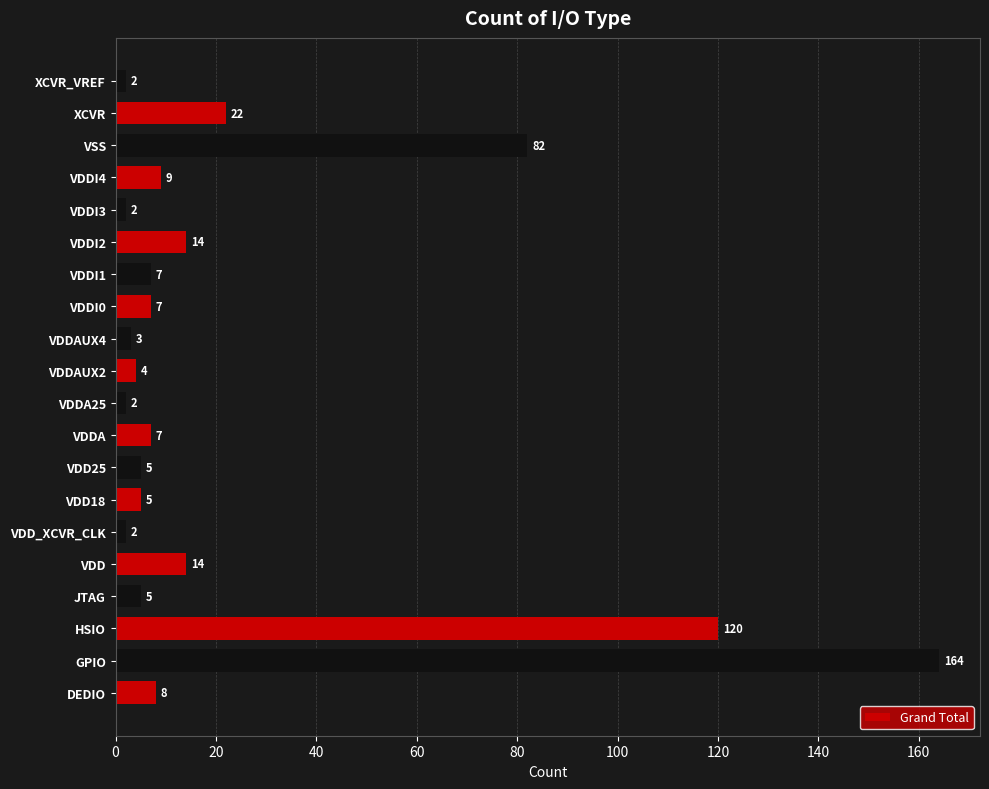

What is the difference between the values at VDDA and VDDI2?

7